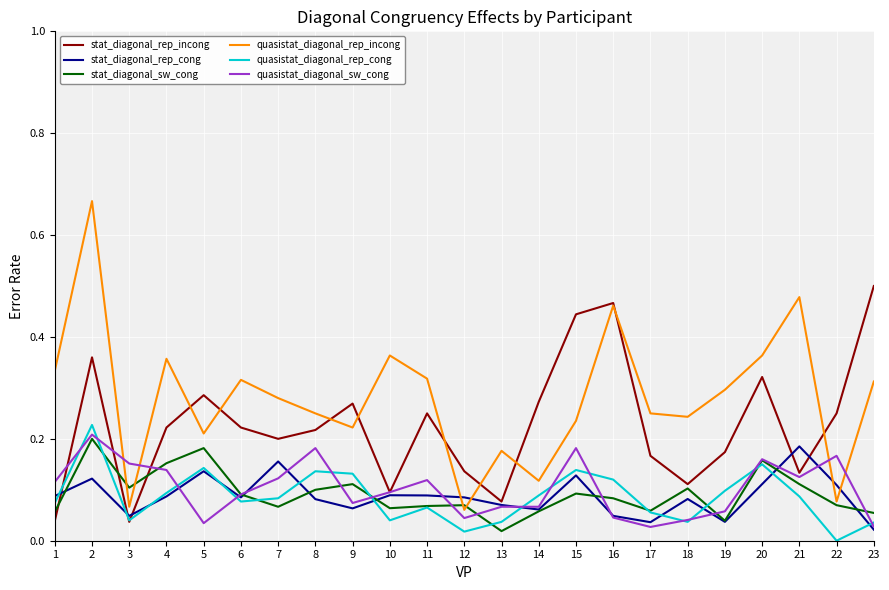

At which category does quasistat_diagonal_rep_cong reach its first local valley?

3